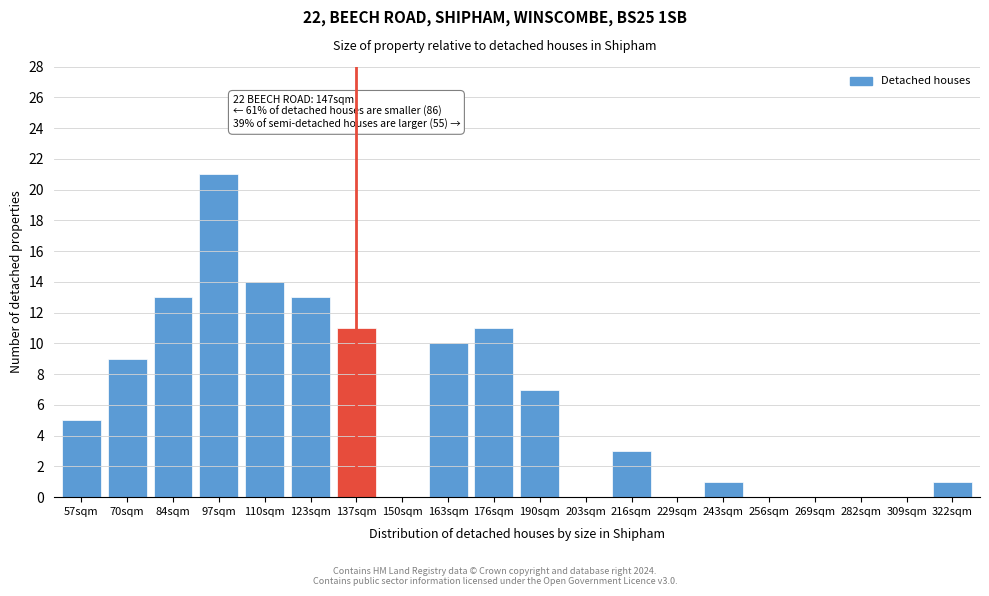

Reading left to right, list all the values displayed in this chart.

57sqm=5	70sqm=9	84sqm=13	97sqm=21	110sqm=14	123sqm=13	137sqm=11	150sqm=0	163sqm=10	176sqm=11	190sqm=7	203sqm=0	216sqm=3	229sqm=0	243sqm=1	256sqm=0	269sqm=0	282sqm=0	309sqm=0	322sqm=1